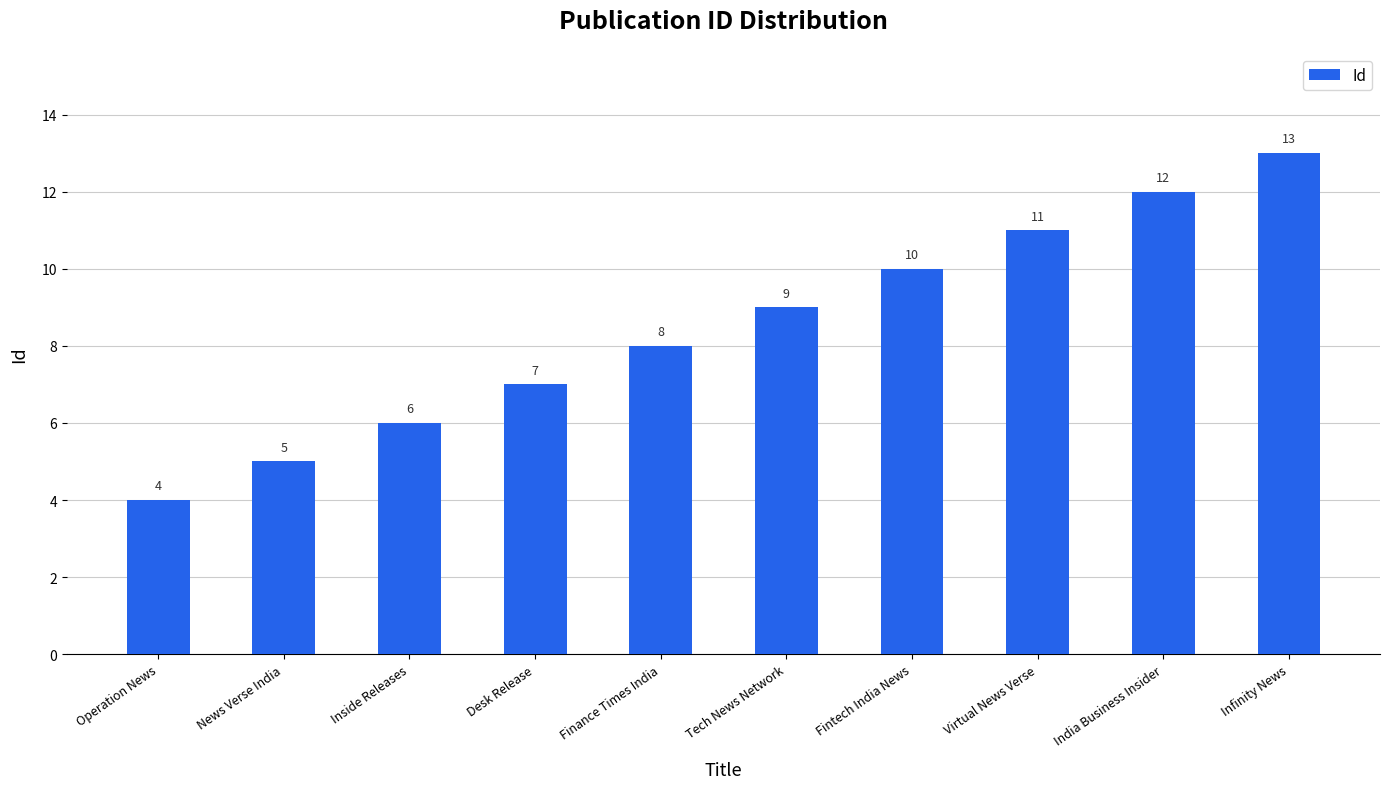

What is the sum of the values at Infinity News and Desk Release?

20